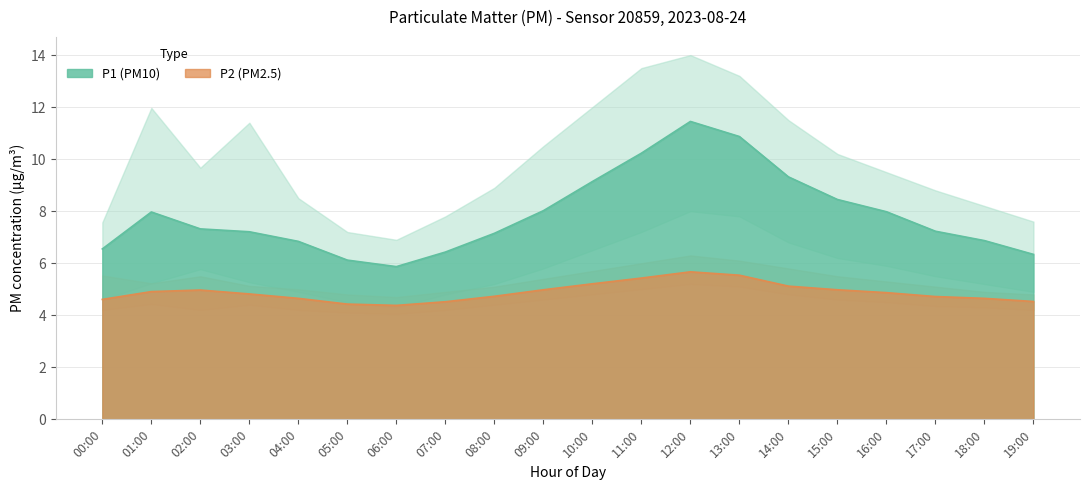

True or false: P1 (PM10) has a value of 8.7 at 06:00.

False